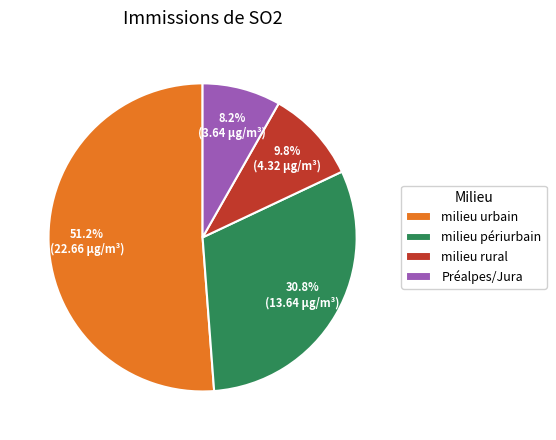

Which slice is the smallest?

Préalpes/Jura